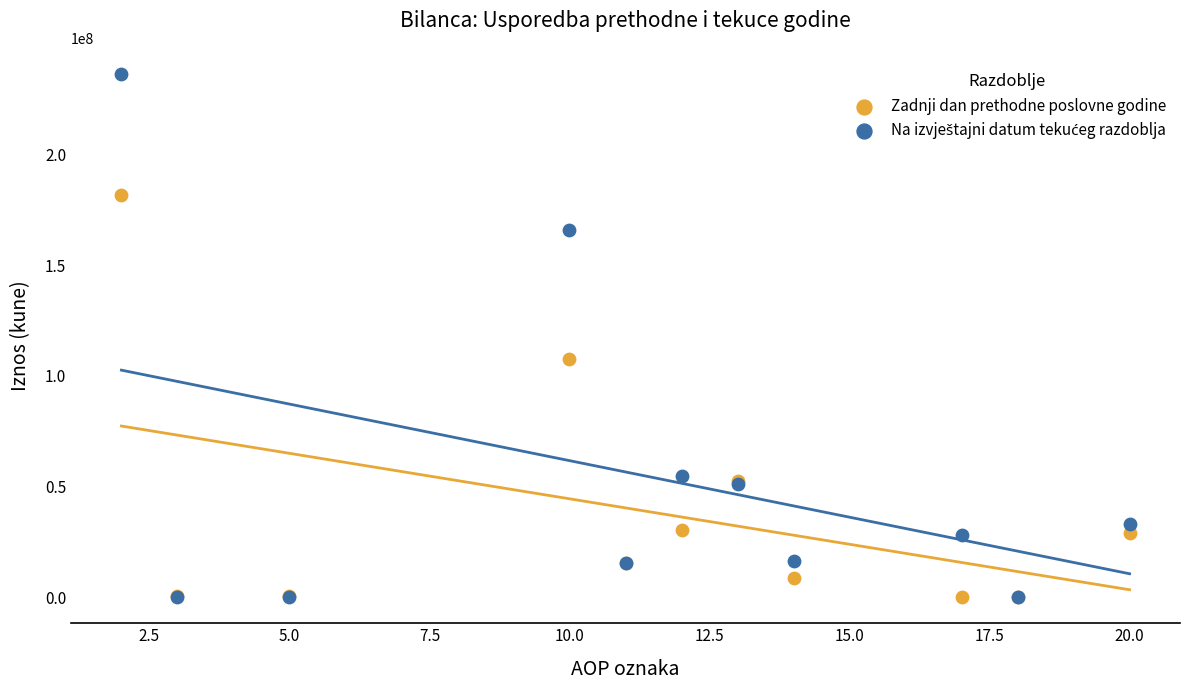

In the Zadnji dan prethodne poslovne godine series, what Y value is closest to 90831406?

107515785